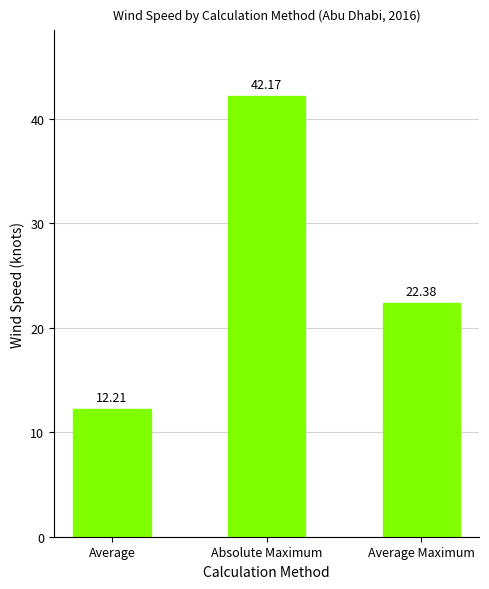

Which category has the lowest value across all series?

Average